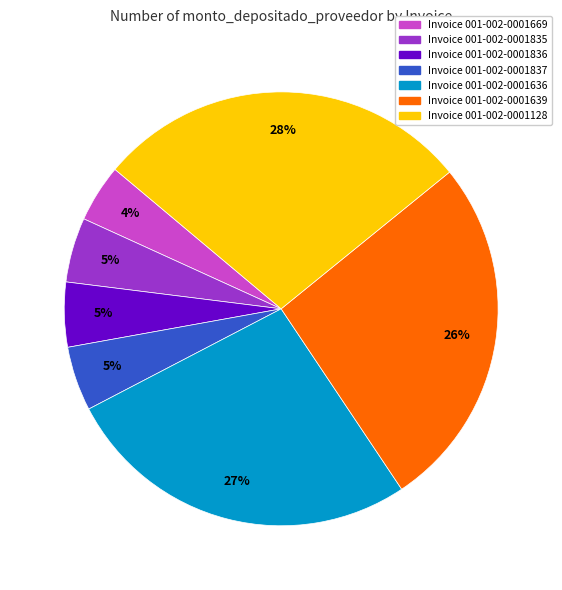

Is there a majority slice in this chart?

No